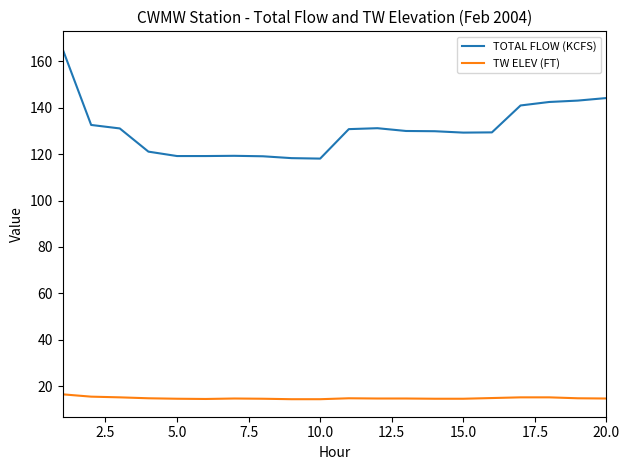

Which series has the largest range (max minus min)?

TOTAL FLOW (KCFS)